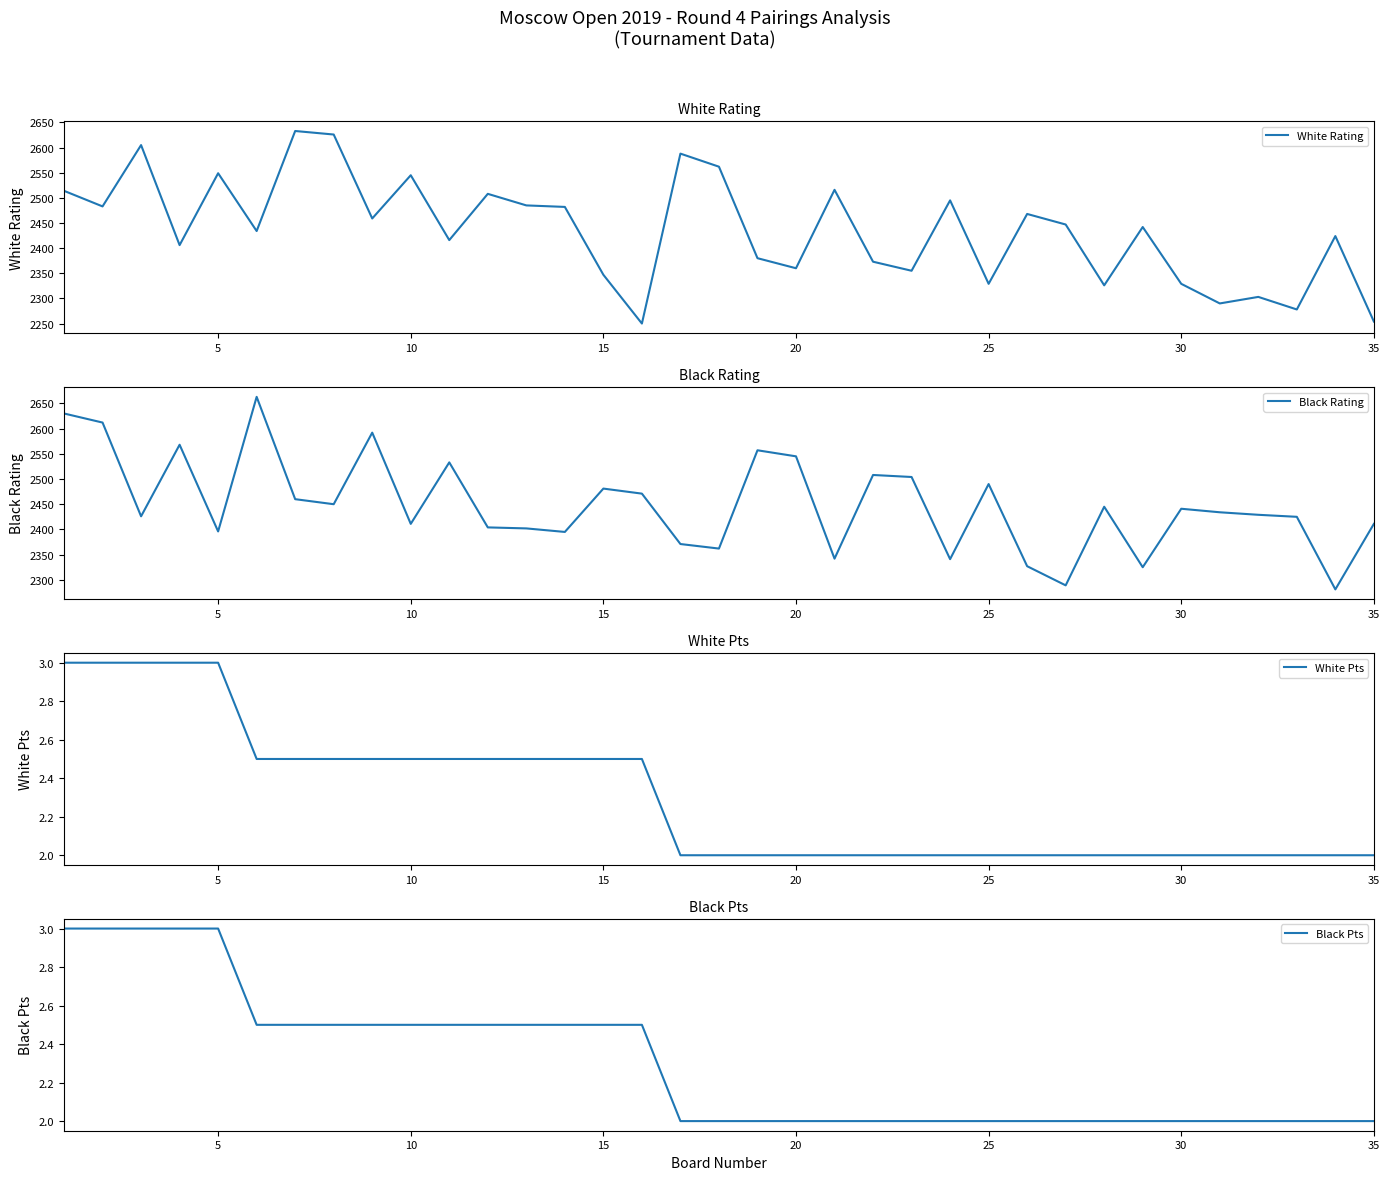

Which series has the largest total across all categories?

Black Rating